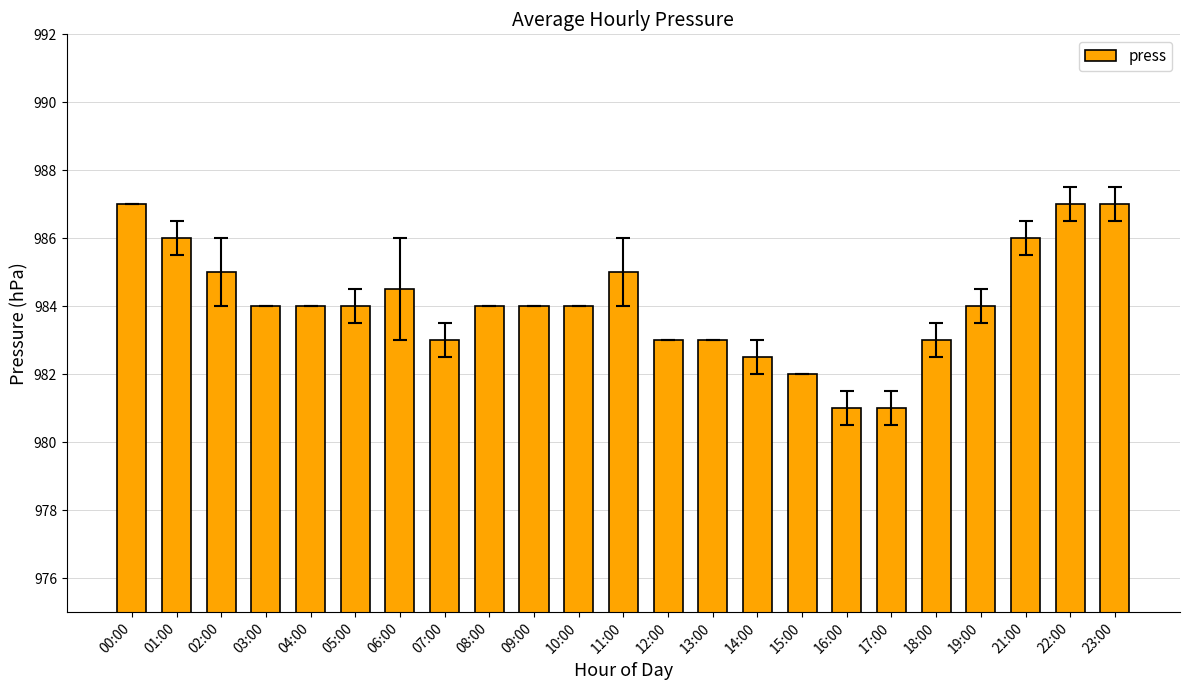

True or false: the data shows 984.0 at 10:00.

True